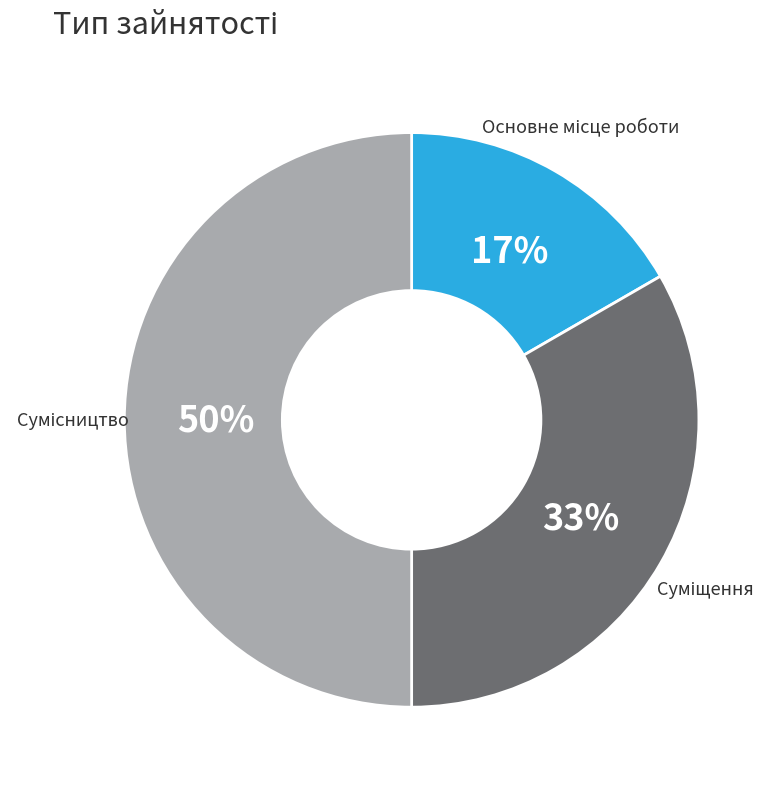

How many slices are in this pie chart?

3